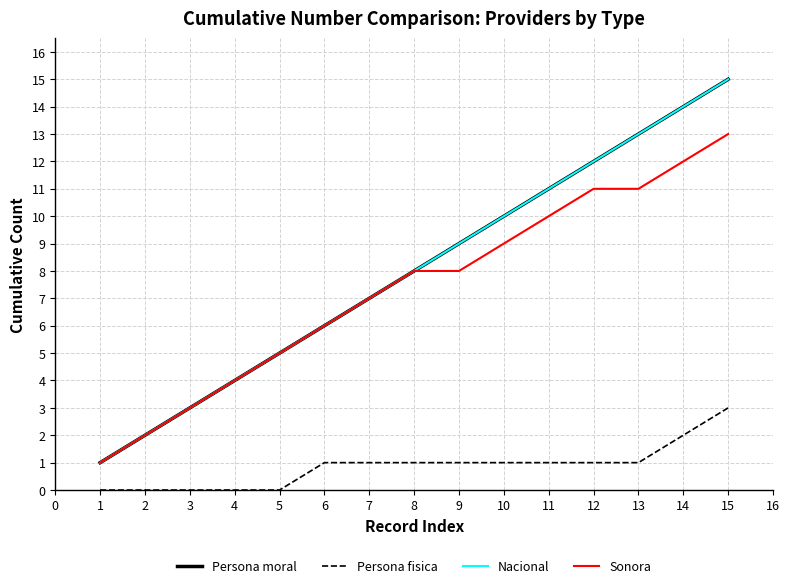

Does the chart have visible grid lines?

Yes